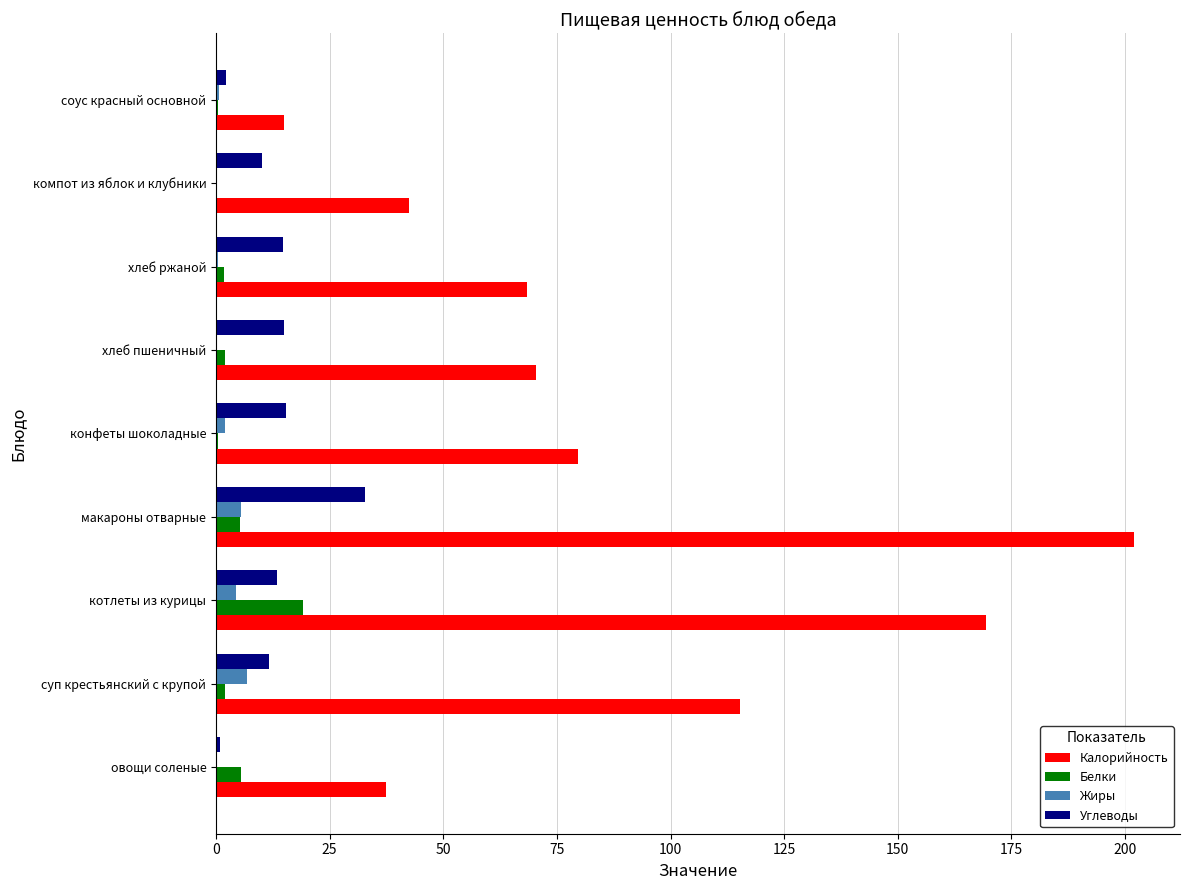

What is the maximum value shown in the chart?

202.0